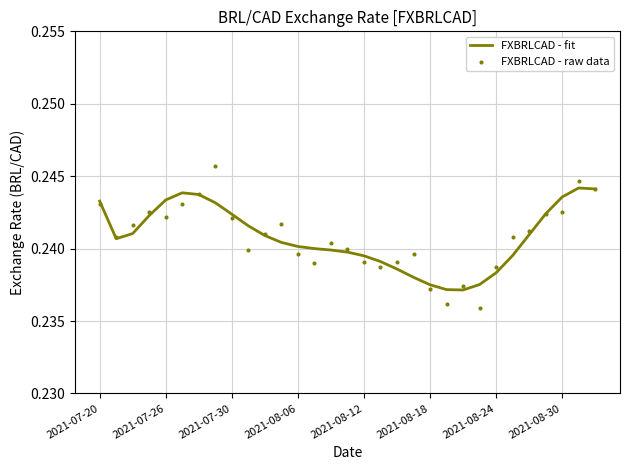

Which series reaches the minimum Y coordinate?

FXBRLCAD - raw data